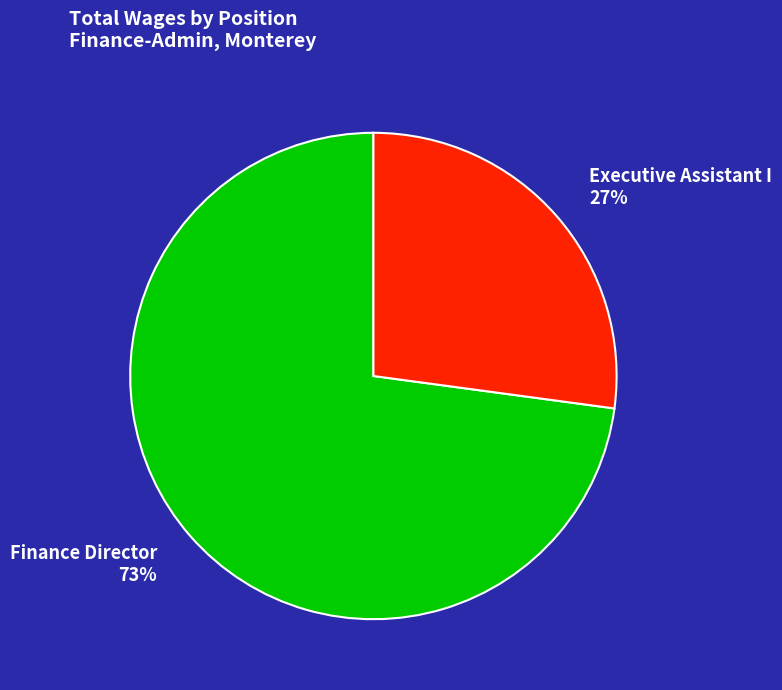

Is it true that Finance Director is 83% of the pie?

False